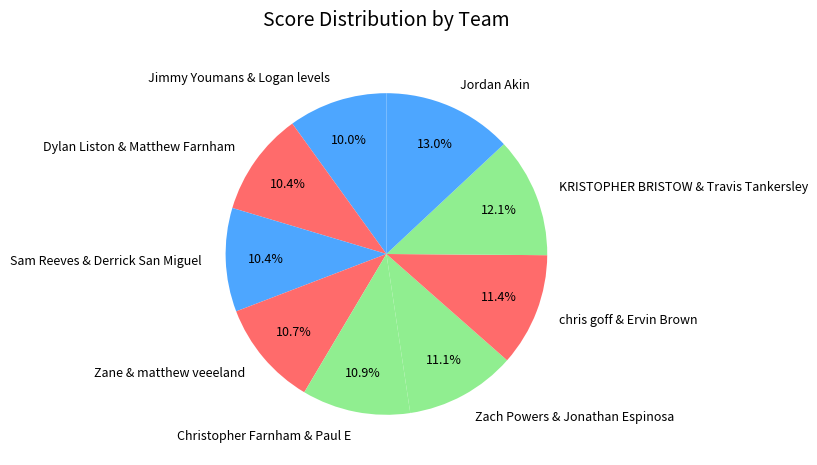

Approximately how many times larger is the value at Jordan Akin compared to Christopher Farnham & Paul E?

1.2